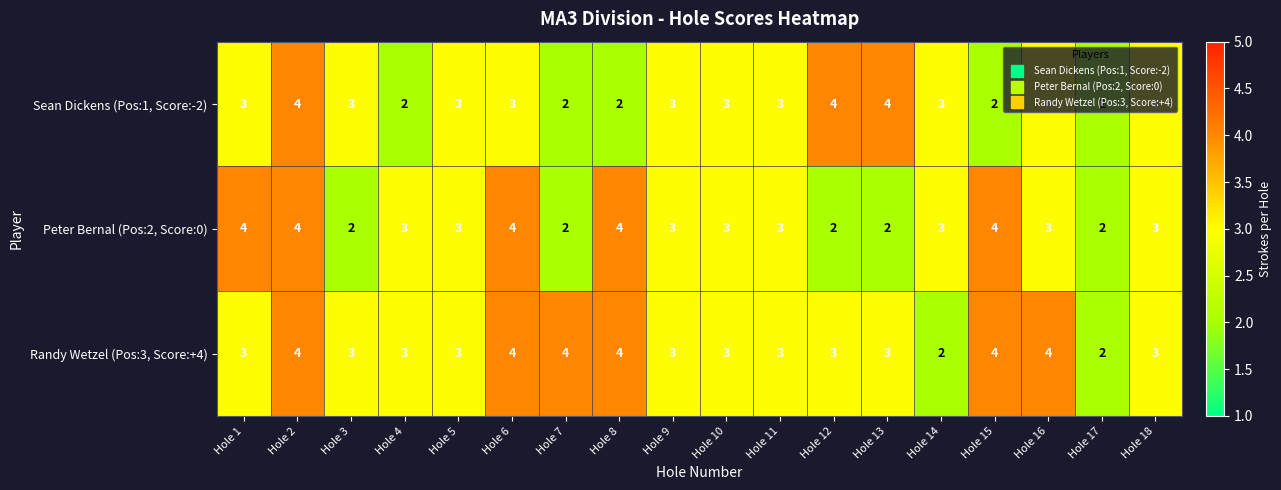

What is the average value of the Peter Bernal (Pos:2, Score:0) series?

3